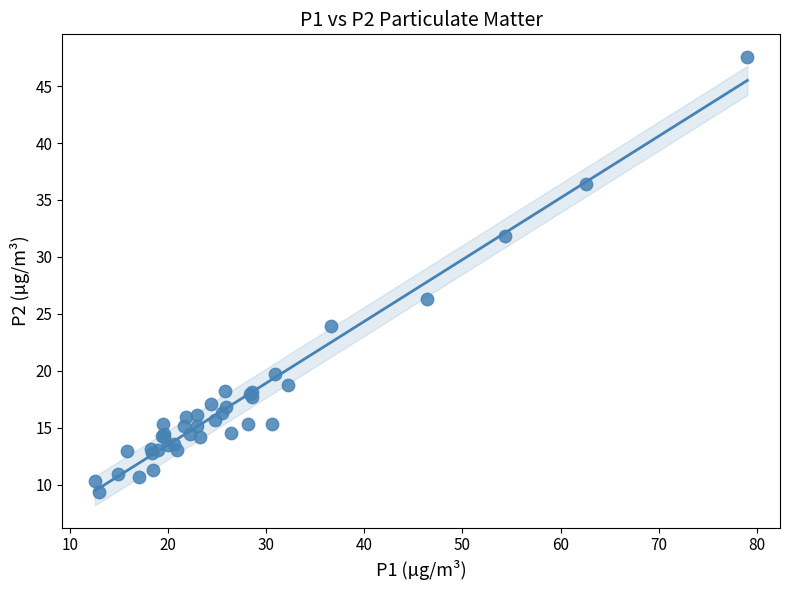

What Y value in the scatter plot is closest to 28?

26.3